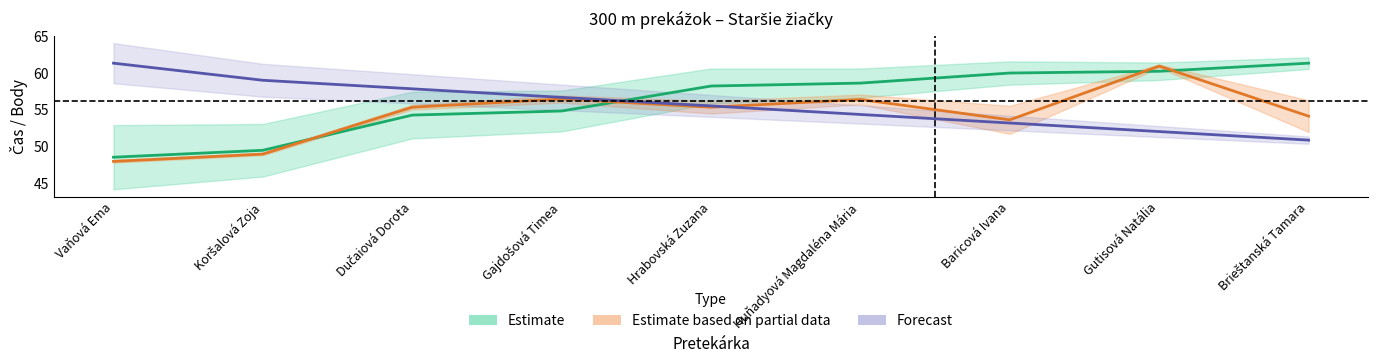

The value of Body at Gajdošová Timea is 56.7. True or false?

True